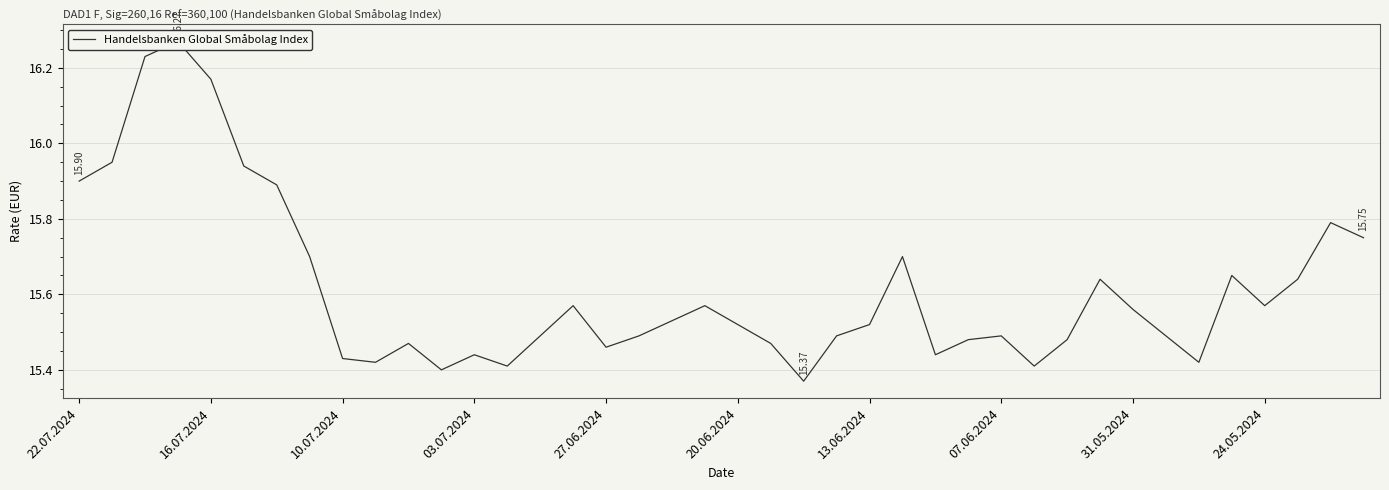

What is the ratio of the value at 39 to the value at 16.07.2024?

1.0